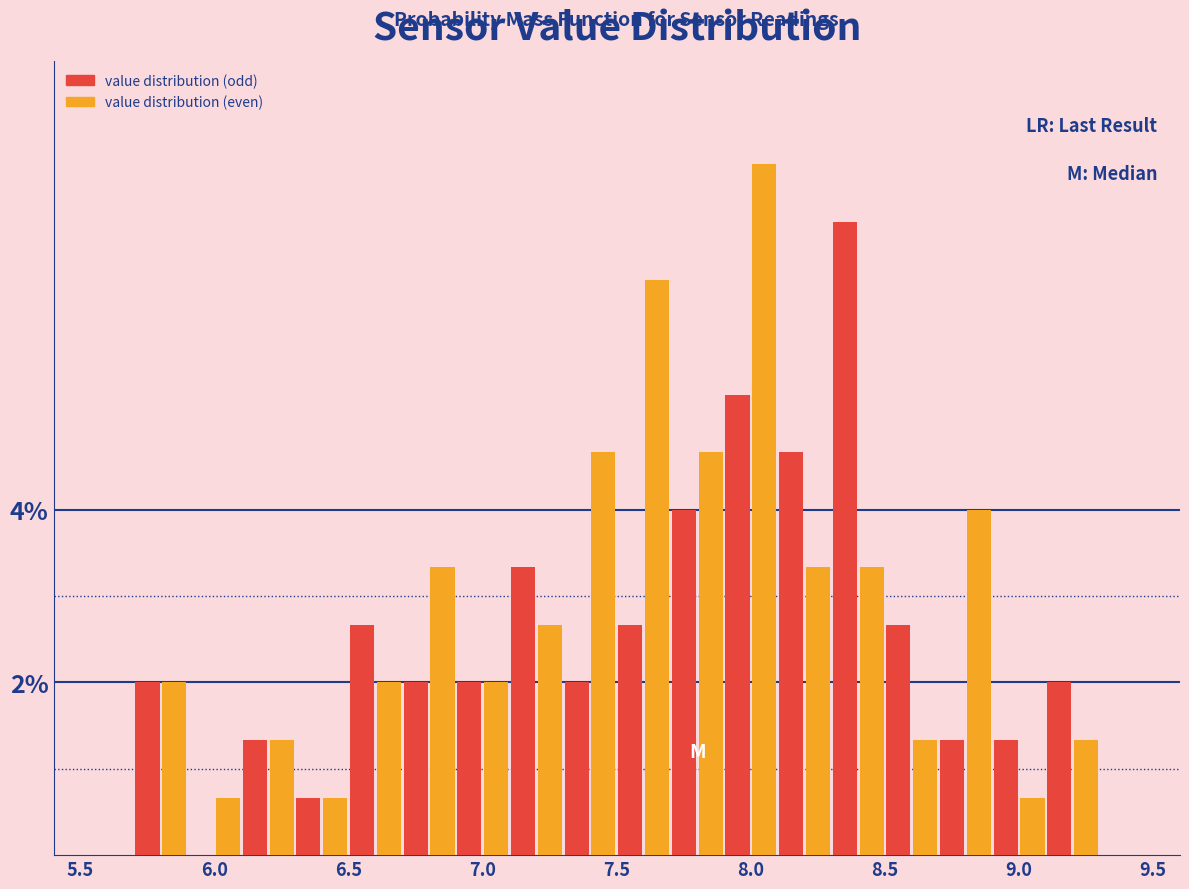

Read against the x-axis, roughly where is the centre of the tallest bar?

8.05